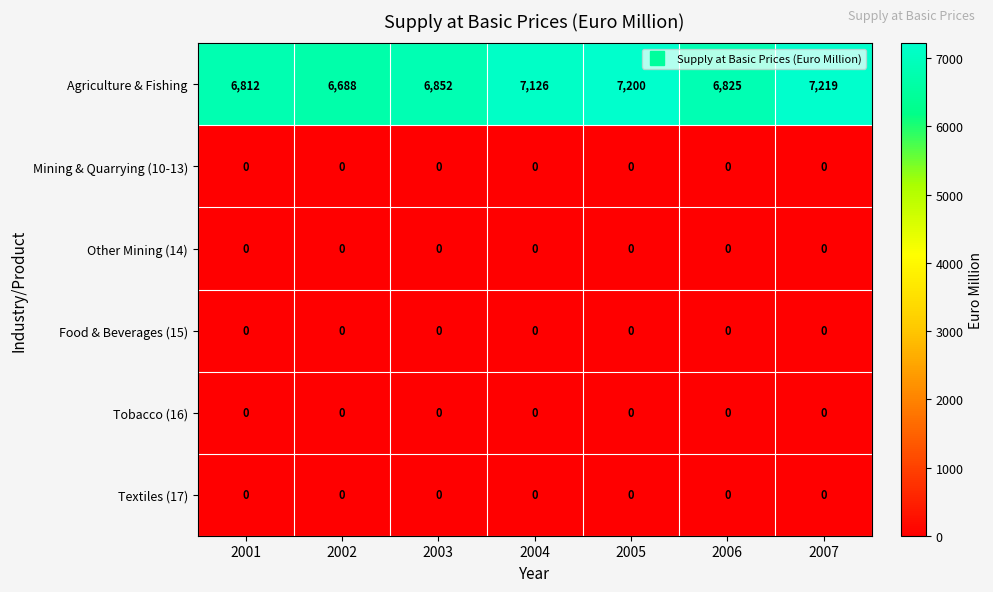

At how many categories does at least one series exceed 5477?

7